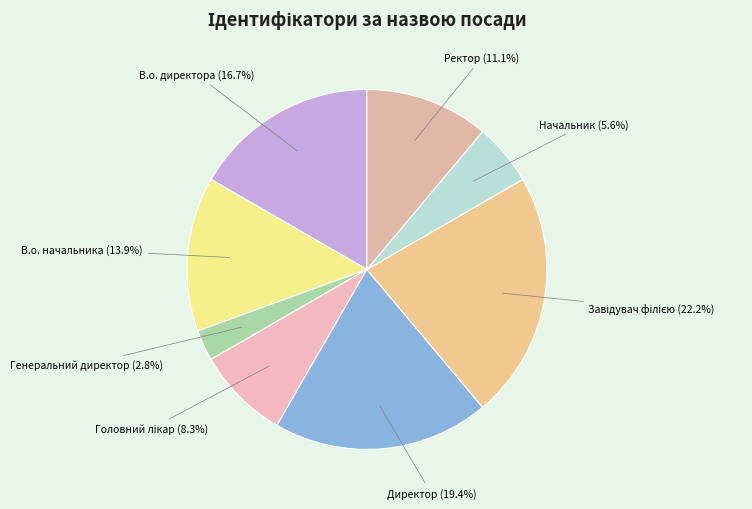

Which category has the smallest portion of the pie?

Генеральний директор